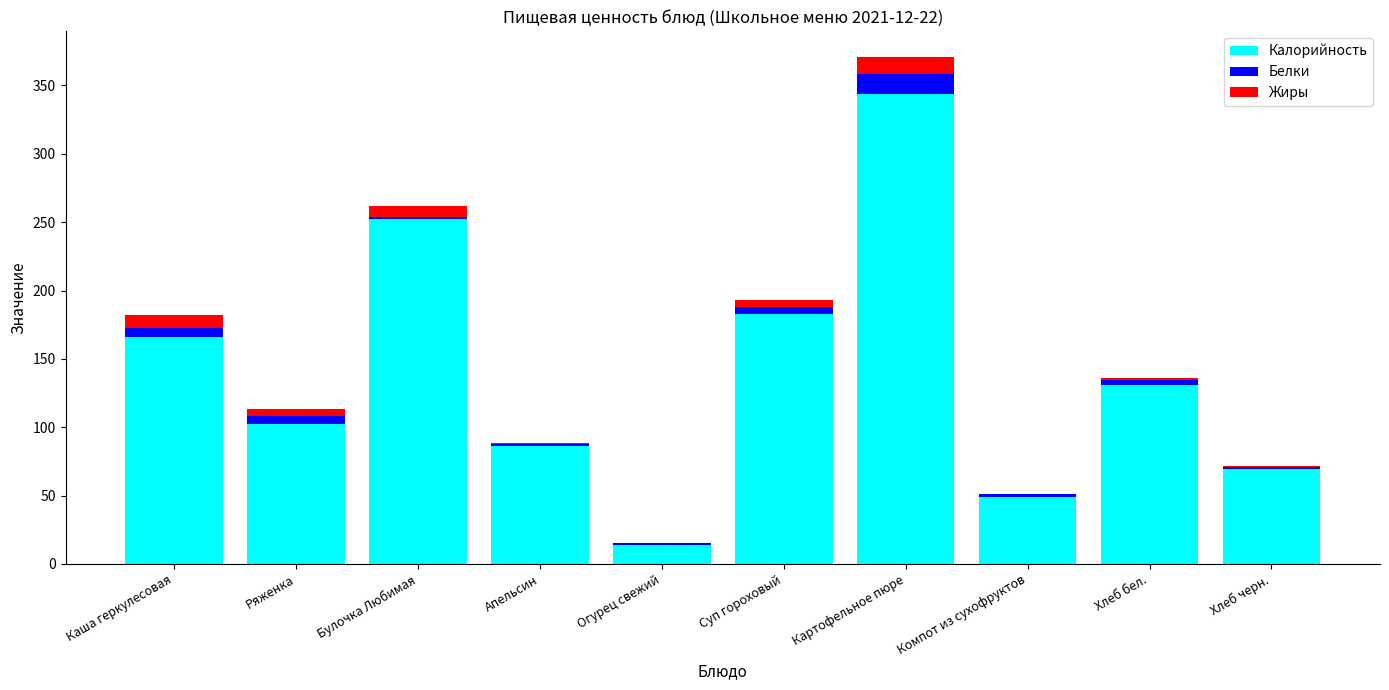

The Калорийность series shows 252.0 at Булочка Любимая. True or false?

True